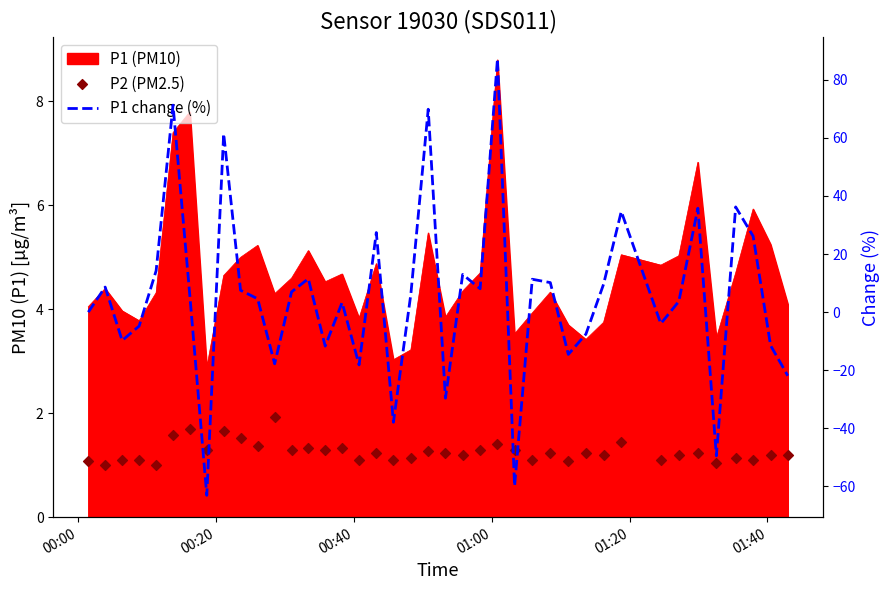

Which series has the widest spread of Y values?

P1 change (%)